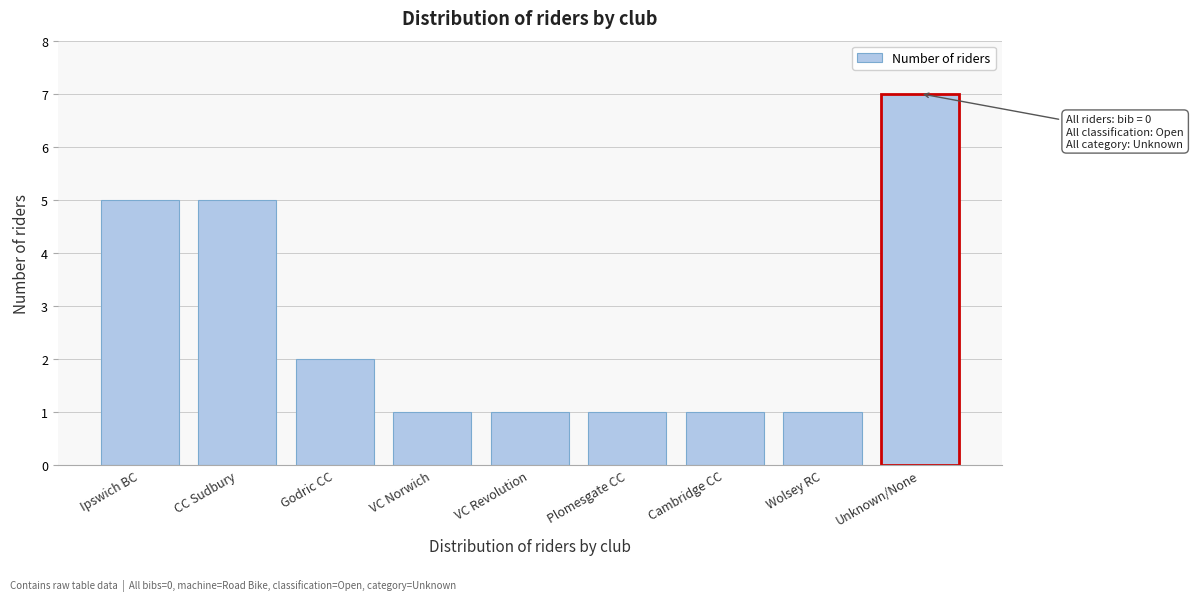

Reading left to right, transcribe all the data shown in this chart.

Ipswich BC=5	CC Sudbury=5	Godric CC=2	VC Norwich=1	VC Revolution=1	Plomesgate CC=1	Cambridge CC=1	Wolsey RC=1	Unknown/None=7